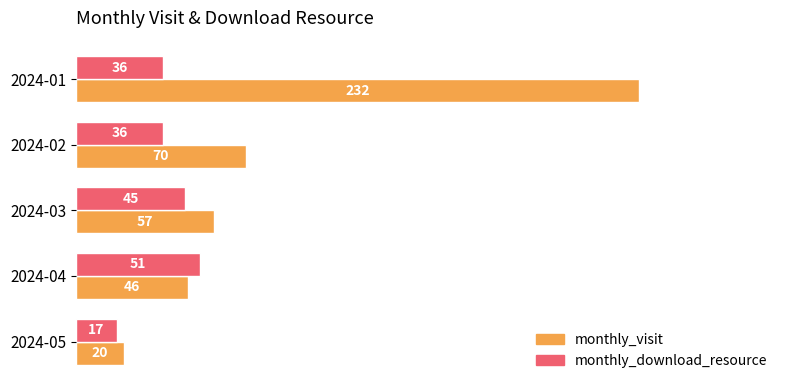

What is the average value of the monthly_download_resource series?

37